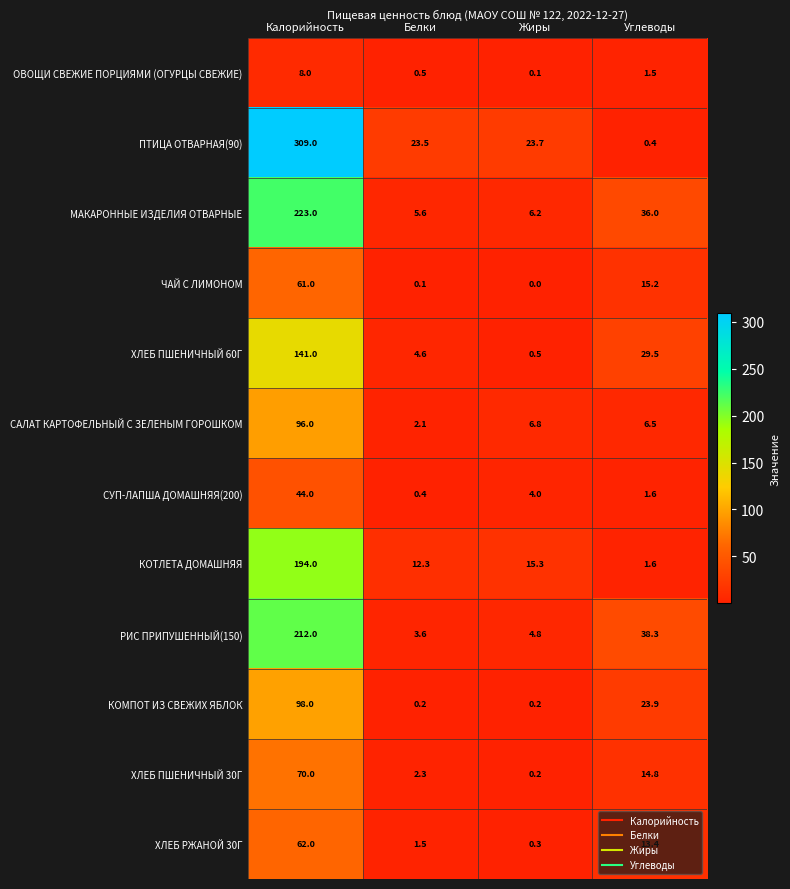

List the labels in order of СУП-ЛАПША ДОМАШНЯЯ(200) value, smallest first.

Белки, Углеводы, Жиры, Калорийность